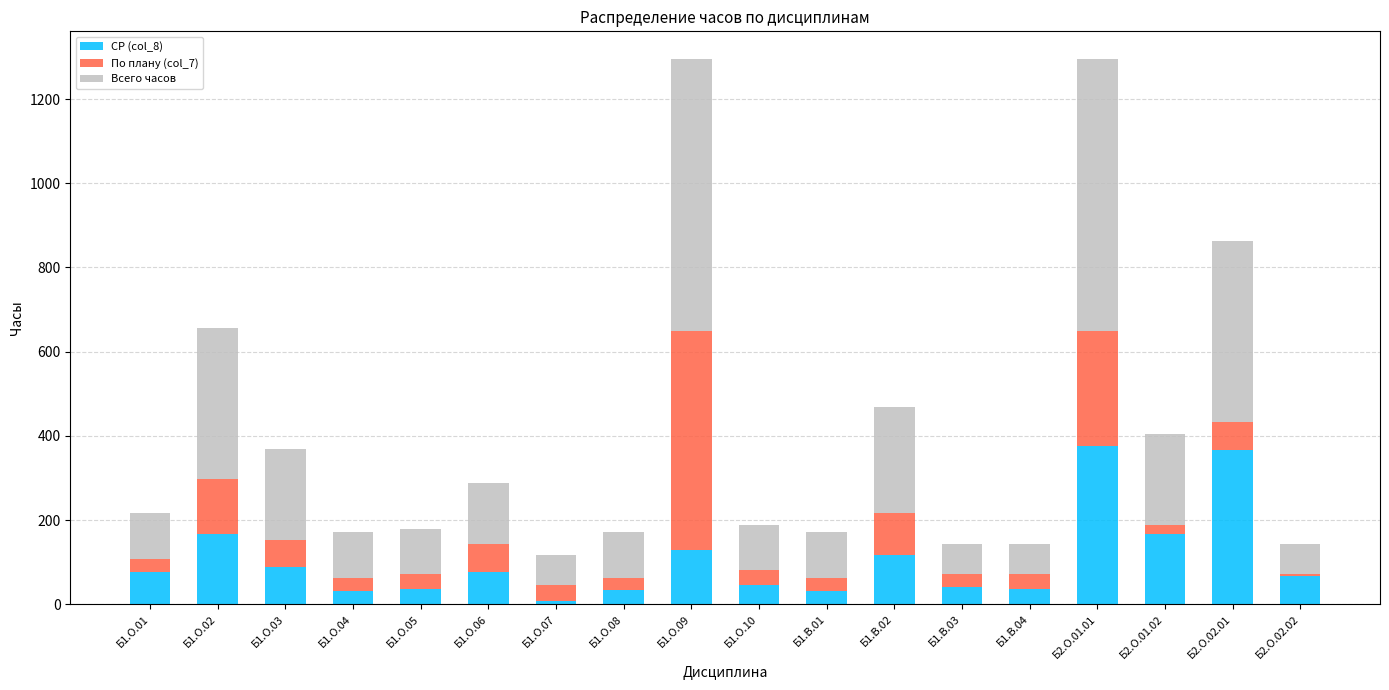

What is the total value across all series at Б1.О.09?

1296